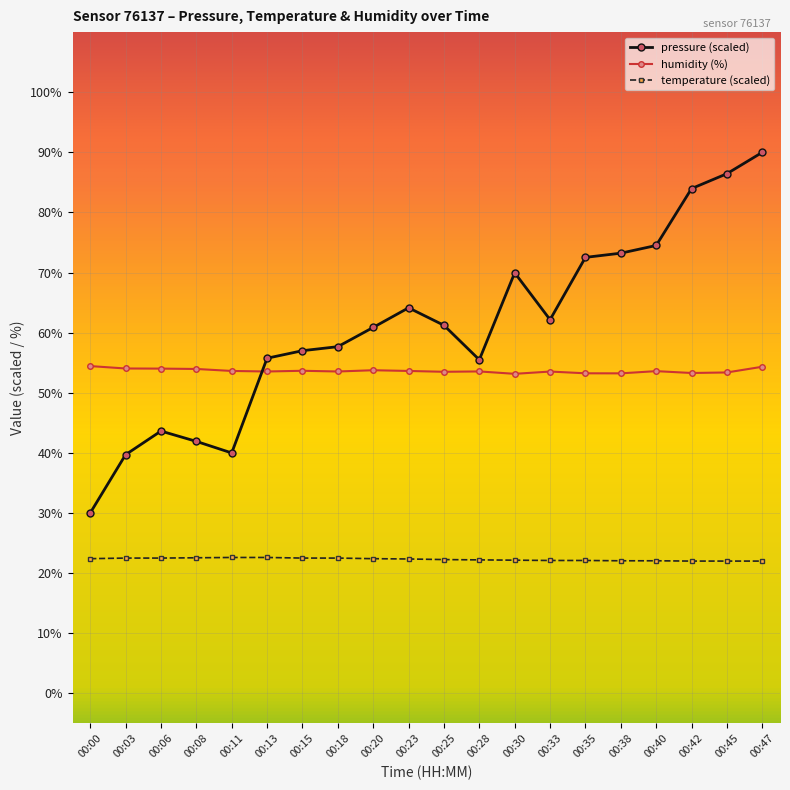

Which series has the widest spread of values?

pressure (scaled)